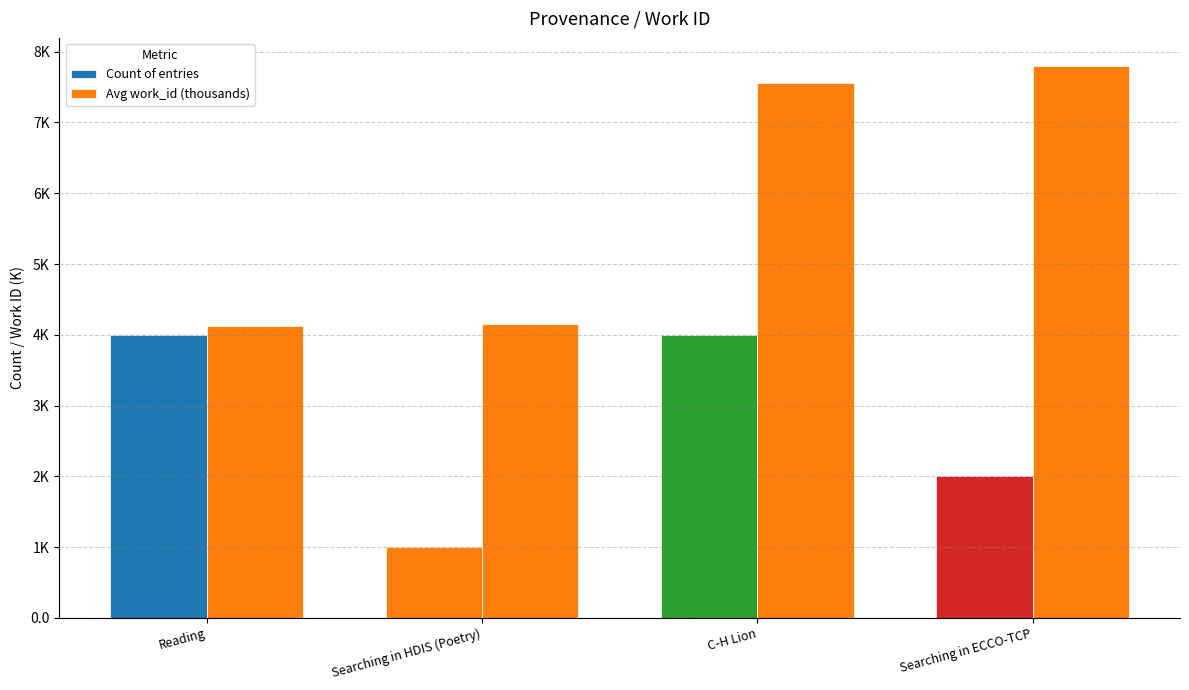

Does the chart contain stacked bars?

No